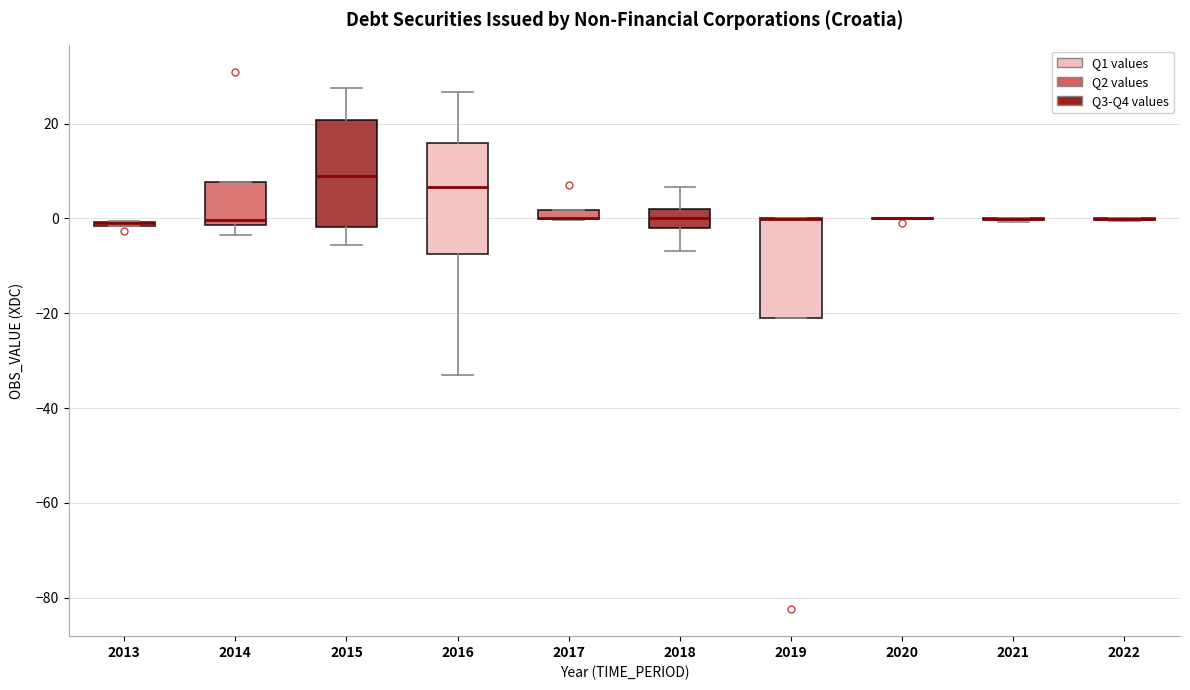

Where is the upper edge of the box at x = 2017 on the y-axis? The values are not printed on the chart, so give them approximately, as read against the axis.

2